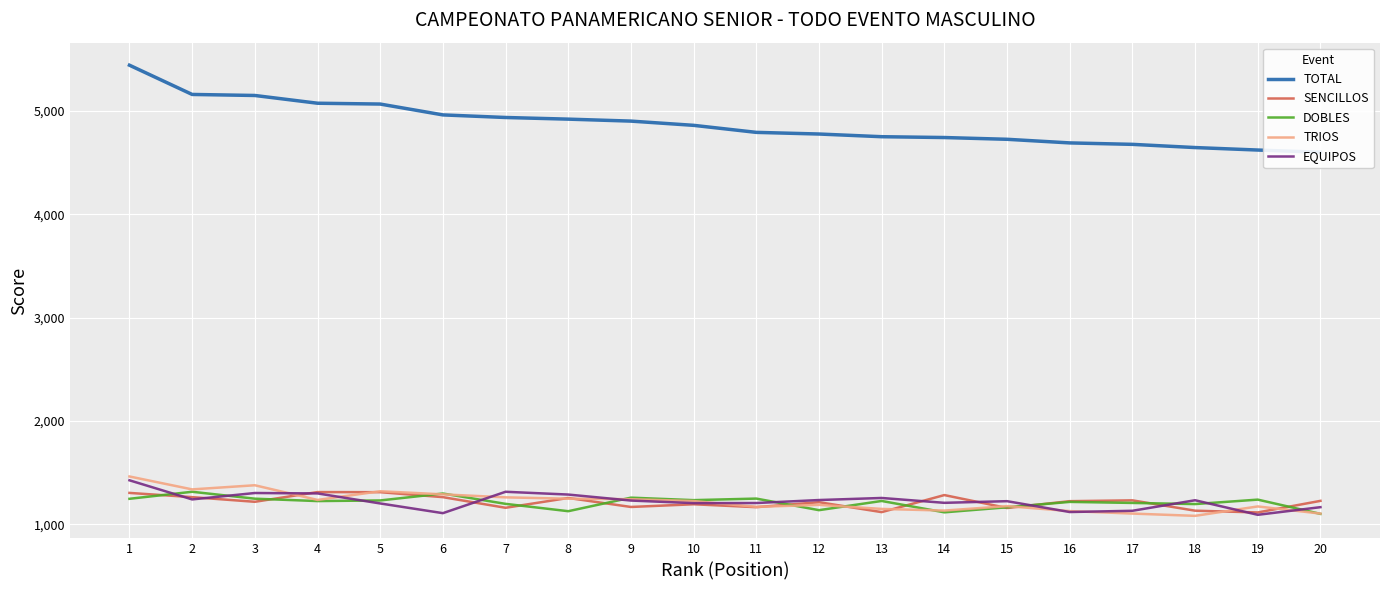

What are all the series names shown in the legend?

TOTAL, SENCILLOS, DOBLES, TRIOS, EQUIPOS